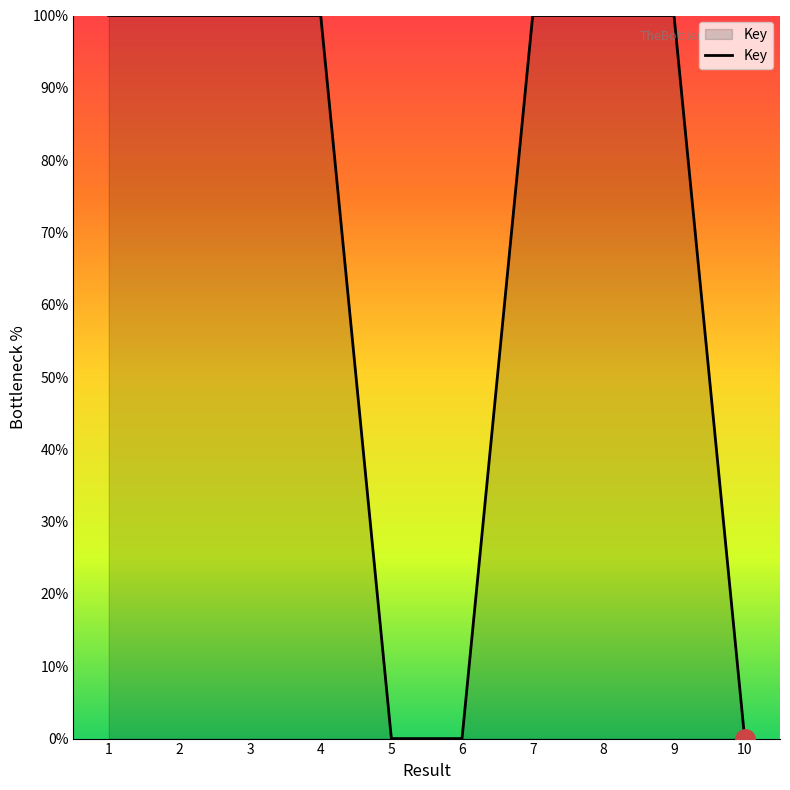

Which has a higher value, 9 or 5?

9